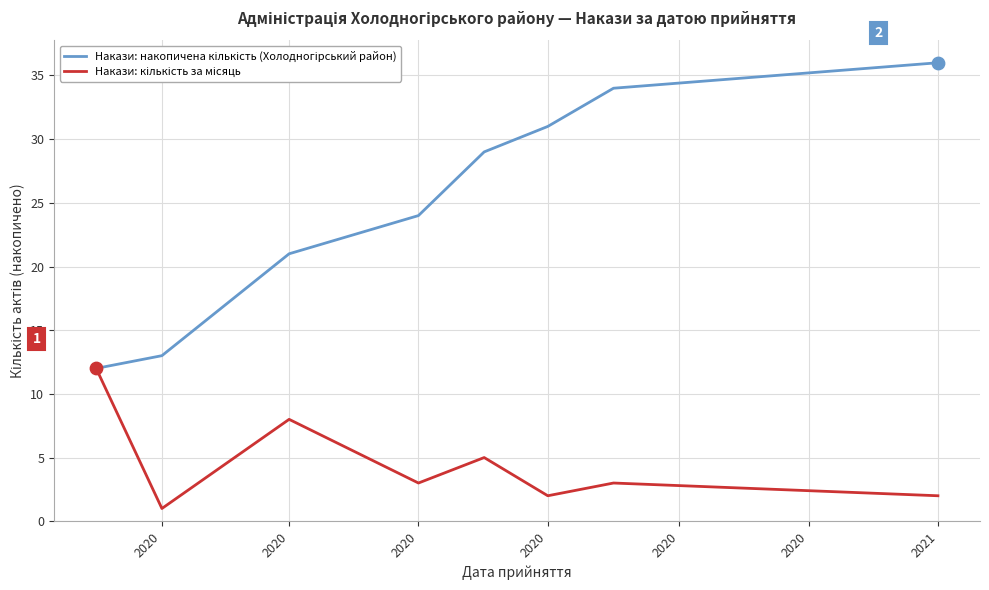

How many lines are shown in the chart?

2